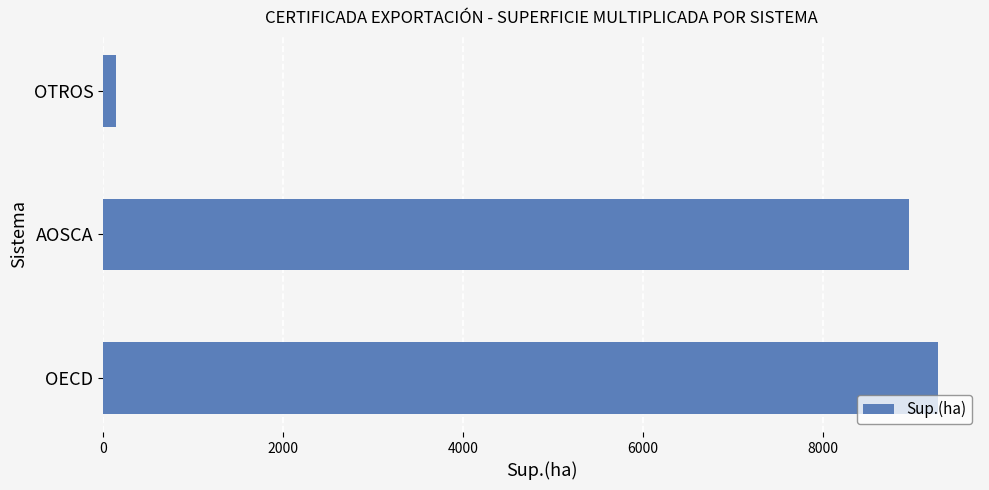

Between AOSCA and OECD, which is larger?

OECD